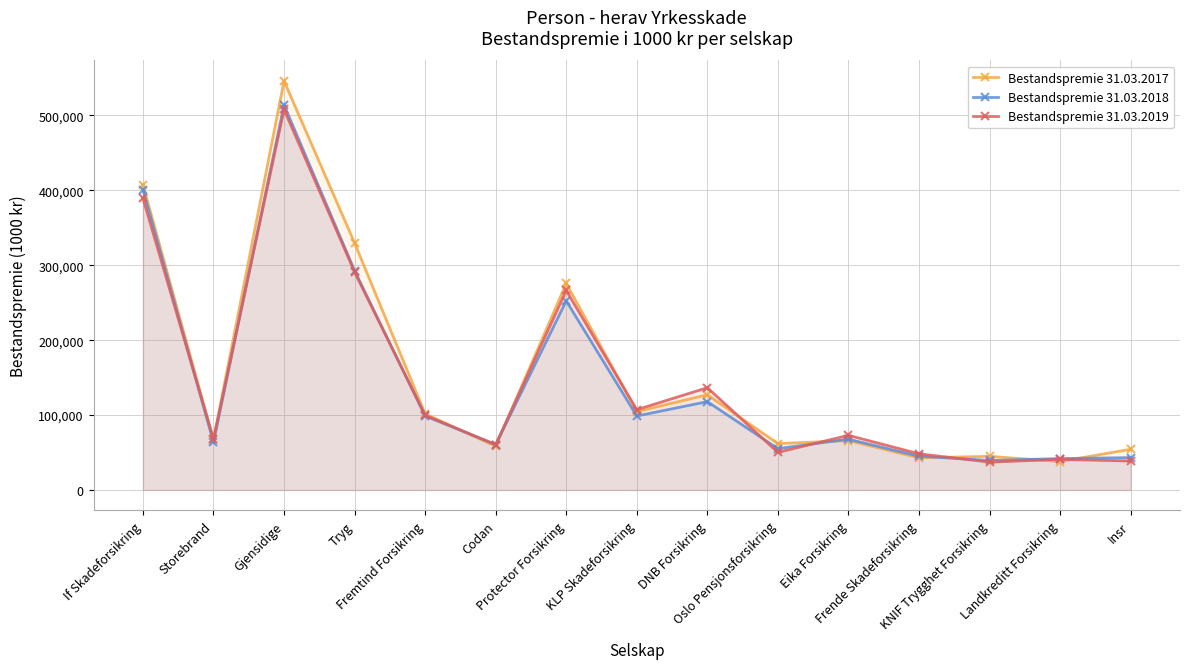

At Tryg, list the series in order from smallest to largest.

Bestandspremie 31.03.2019, Bestandspremie 31.03.2018, Bestandspremie 31.03.2017